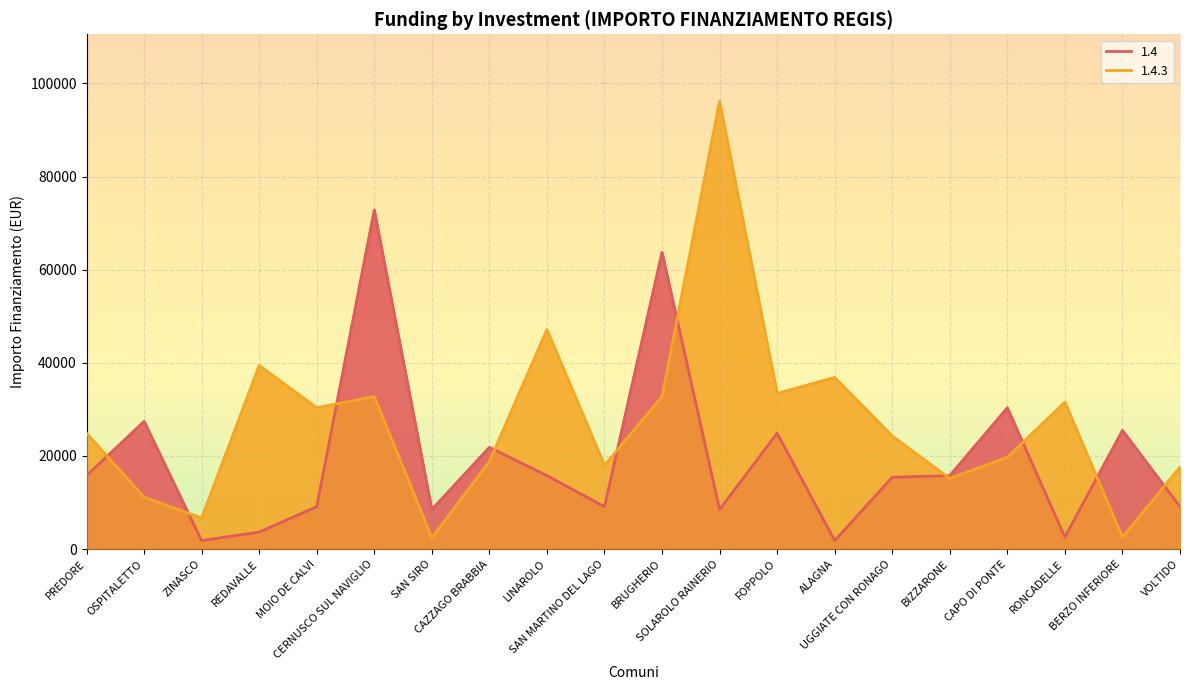

Rank the series by their average value, from highest to lowest.

1.4.3, 1.4